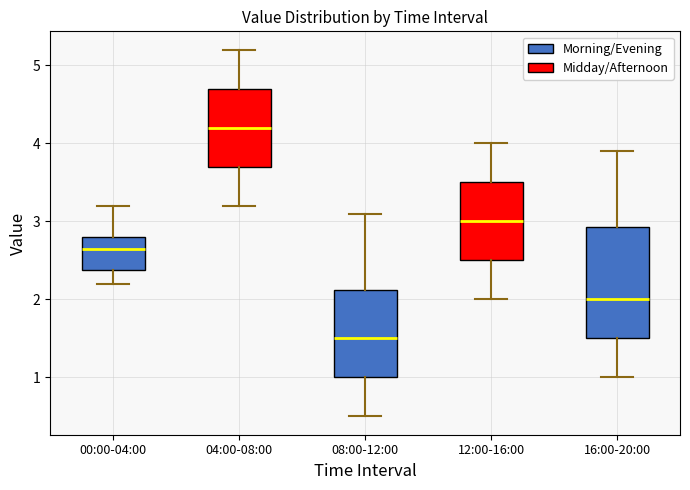

Where is the lower edge of the box for 00:00-04:00 on the y-axis? The values are not printed on the chart, so give them approximately, as read against the axis.

2.4